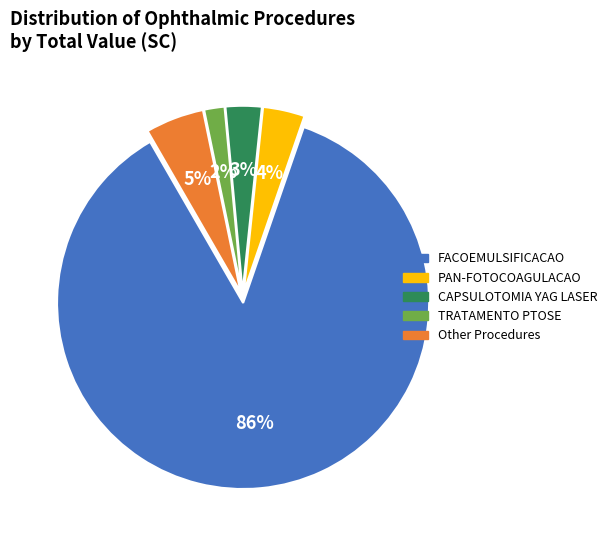

Count the number of slices in the pie.

5